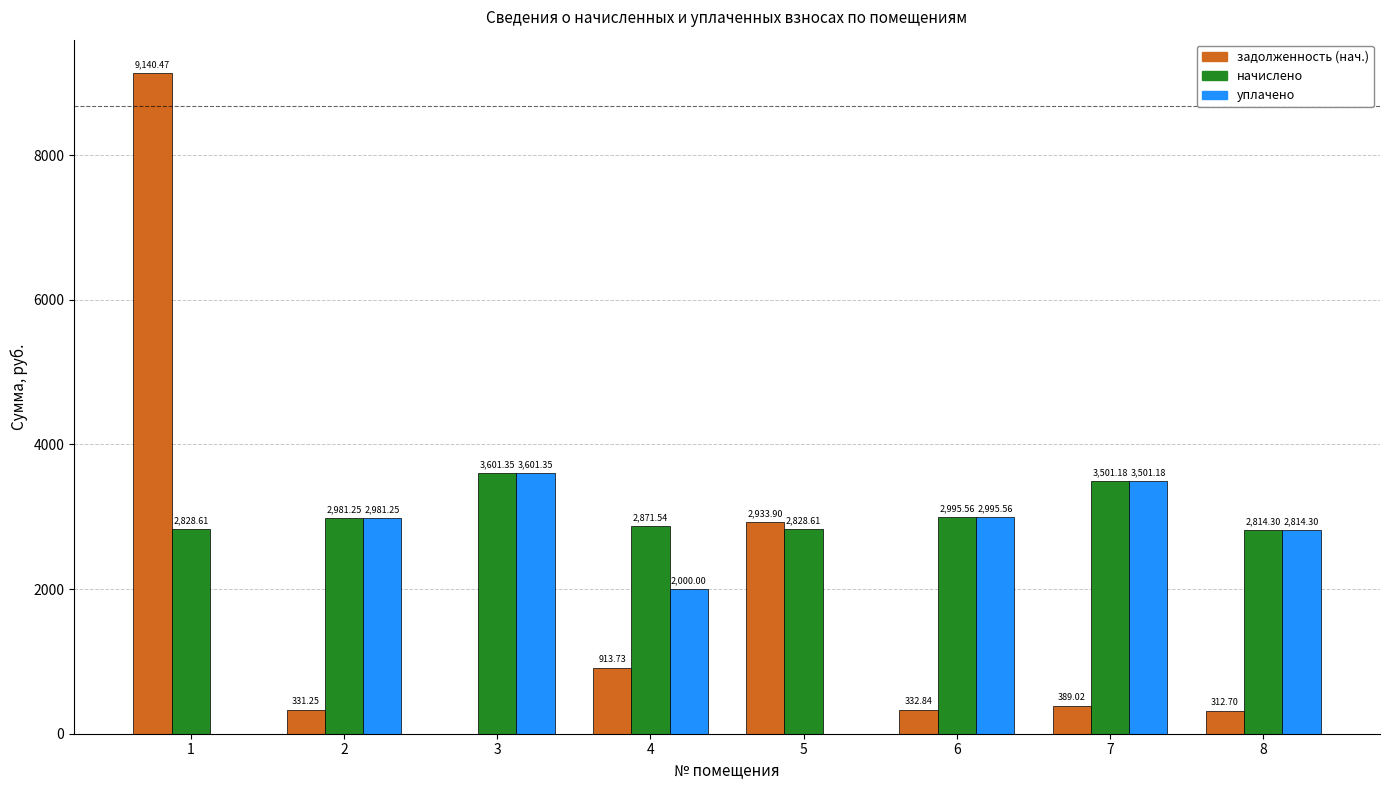

What is the sum of the задолженность (нач.) values at 1 and 6?

9473.3